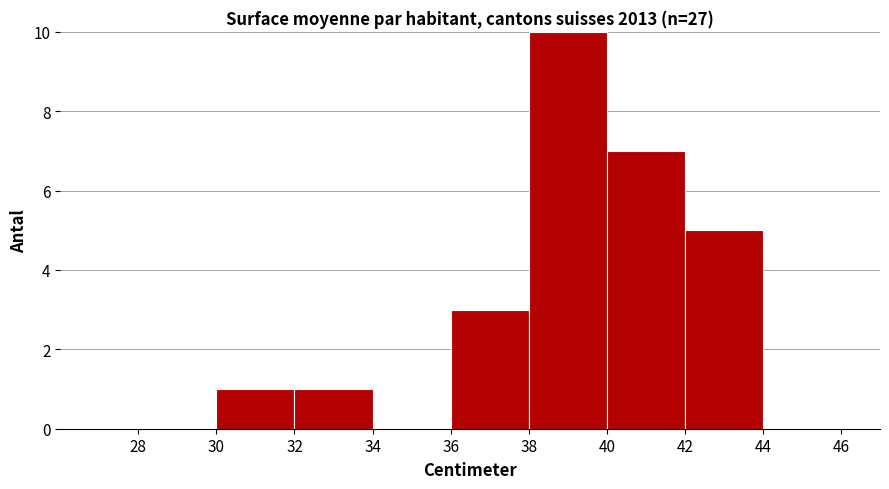

Reading left to right, transcribe this chart: for each bar, give the range it covers on the x-axis and its height. The values are not printed on the chart, so give them approximately, as read against the axis.

28 to 30: 0
30 to 32: 1
32 to 34: 1
34 to 36: 0
36 to 38: 3
38 to 40: 10
40 to 42: 7
42 to 44: 5
44 to 46: 0